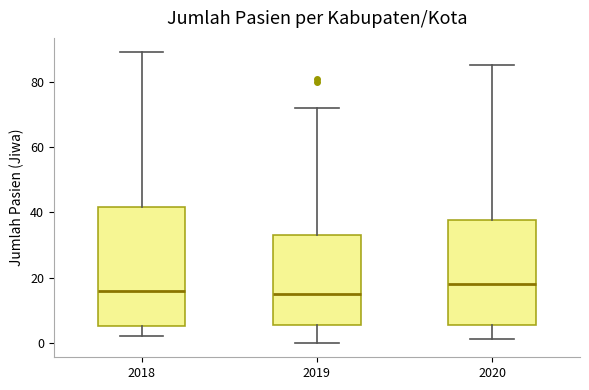

Reading left to right, transcribe this box plot: for each box, give where its median line is, the range the box spans, and where its two whiskers end, as read against the y-axis. The values are not printed on the chart, so give them approximately, as read against the axis.

2018: median 16, box 6 to 42, whiskers 2 to 90
2019: median 16, box 6 to 34, whiskers 0 to 72
2020: median 18, box 6 to 38, whiskers 2 to 86